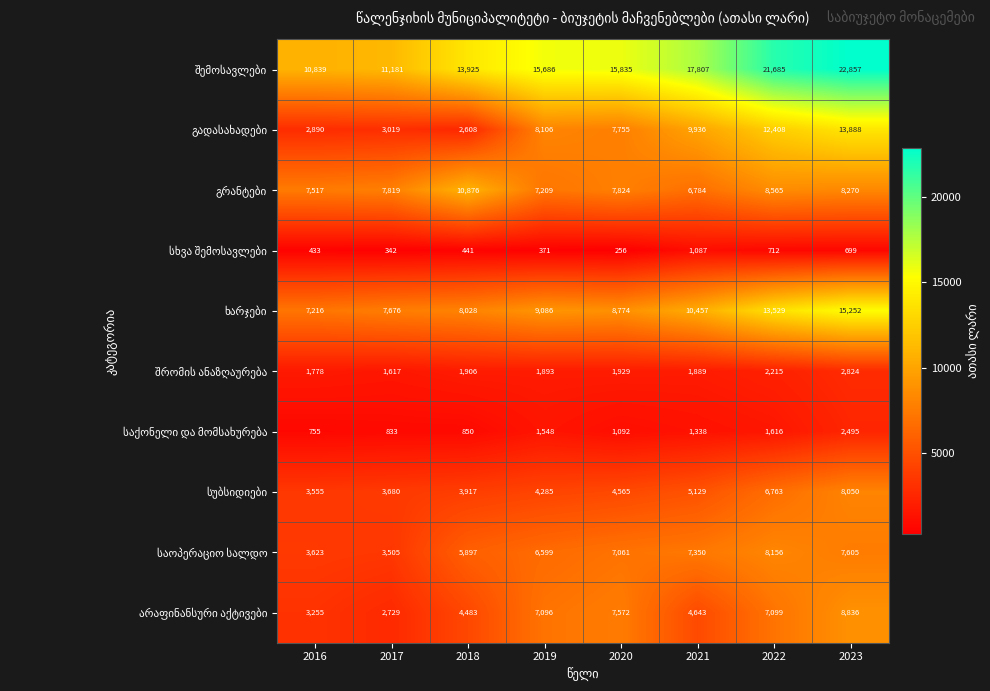

At how many categories does at least one series exceed 13276?

6